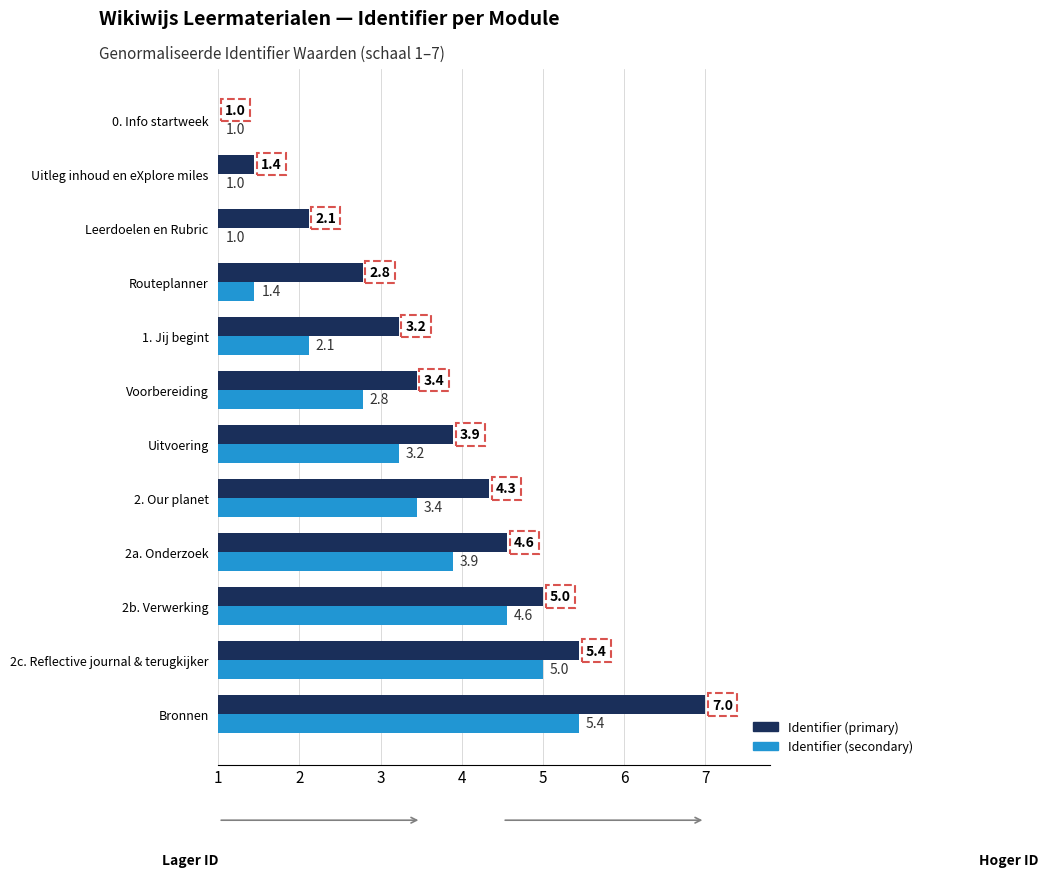

Which series has the largest total across all categories?

Identifier (primary)